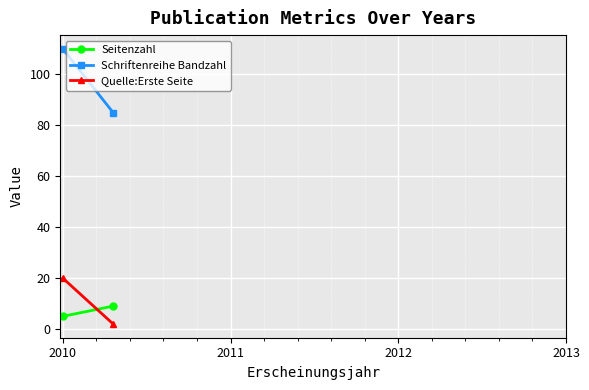

The Seitenzahl series shows 5.0 at 2010. True or false?

True